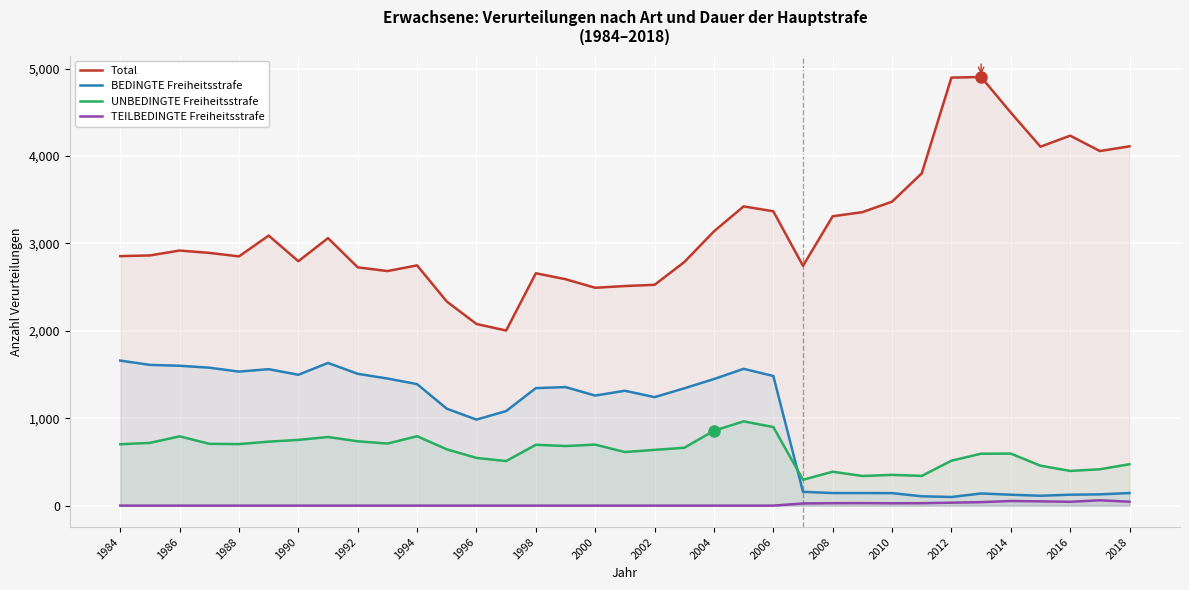

The UNBEDINGTE Freiheitsstrafe series shows 357 at 2006. True or false?

False